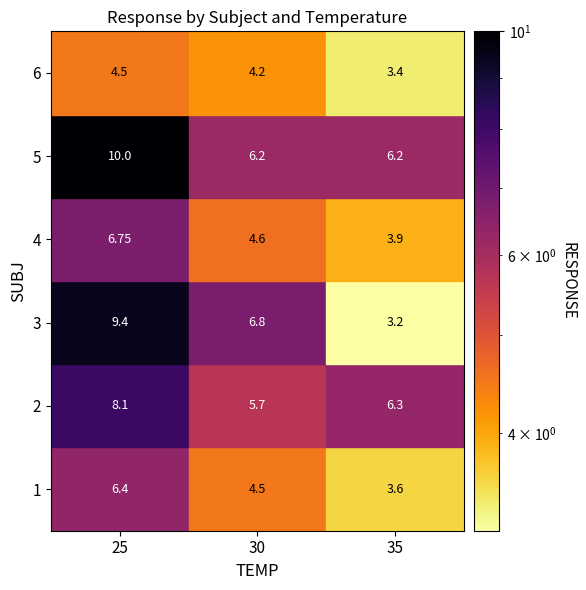

Rank the series at 0 from highest to lowest value.

5, 3, 2, 4, 1, 6